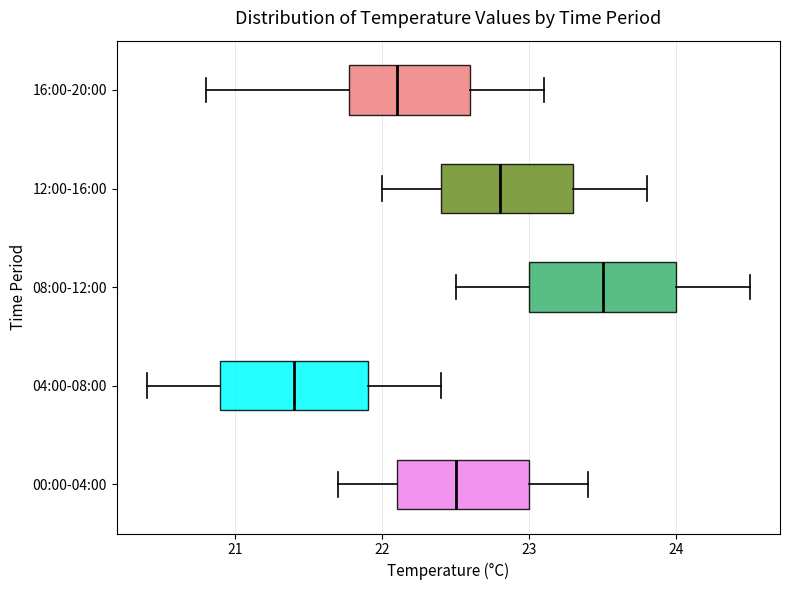

Reading bottom to top, read every box against the x-axis: the position of its median line, the range the box covers, and the ends of its whiskers. The values are not printed on the chart, so give them approximately, as read against the axis.

00:00-04:00: median 22.5, box 22.1 to 23.0, whiskers 21.7 to 23.4
04:00-08:00: median 21.4, box 20.9 to 21.9, whiskers 20.4 to 22.4
08:00-12:00: median 23.5, box 23.0 to 24.0, whiskers 22.5 to 24.5
12:00-16:00: median 22.8, box 22.4 to 23.3, whiskers 22.0 to 23.8
16:00-20:00: median 22.1, box 21.8 to 22.6, whiskers 20.8 to 23.1